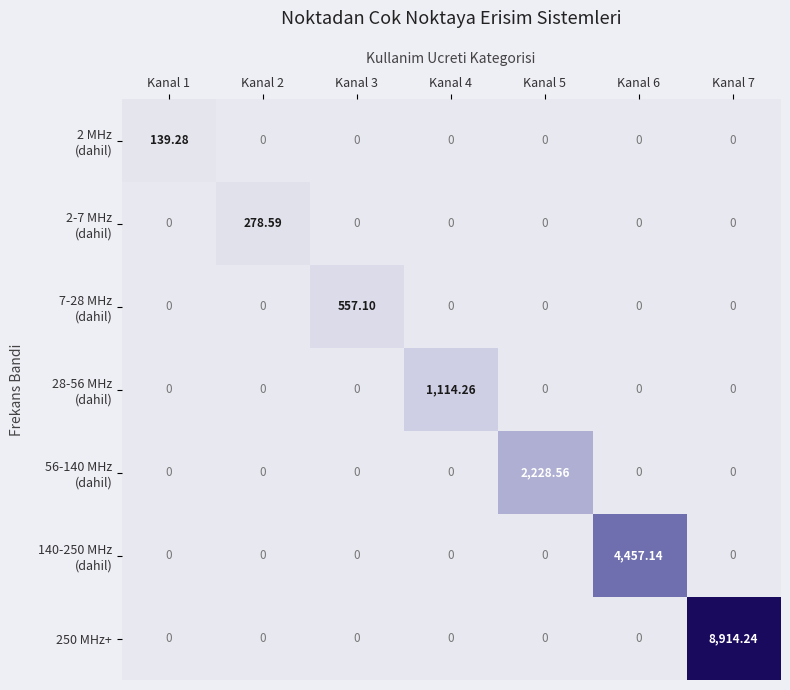

Which series changed the most between Kanal 5 and Kanal 7?

250 MHz+